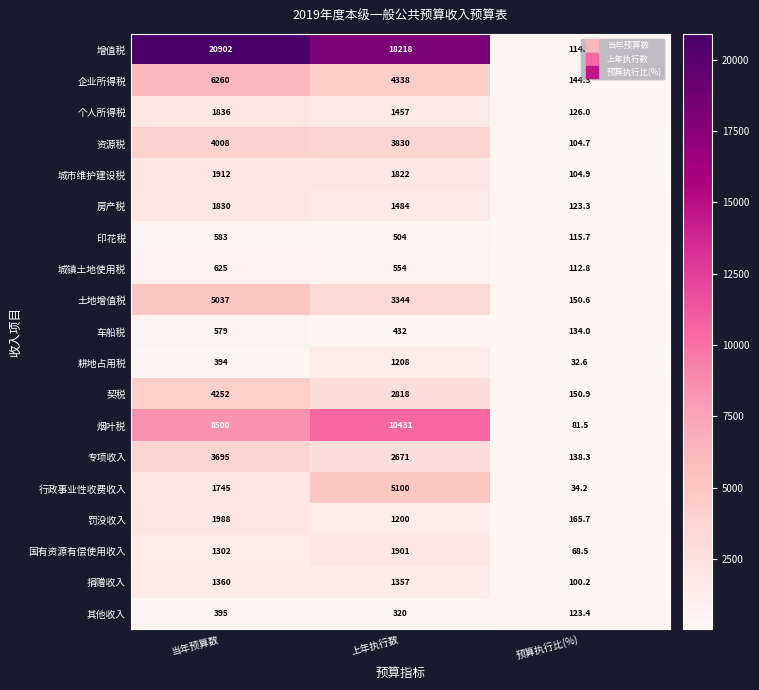

Is it true that 土地增值税 equals 5037.0 at 当年预算数?

True